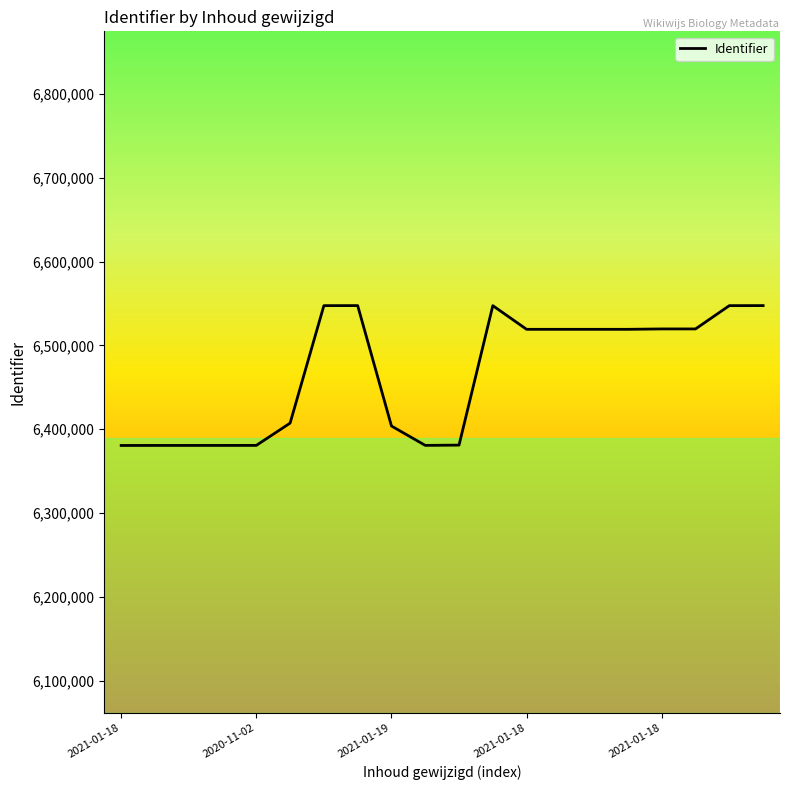

What is the maximum value shown in the chart?

6547592